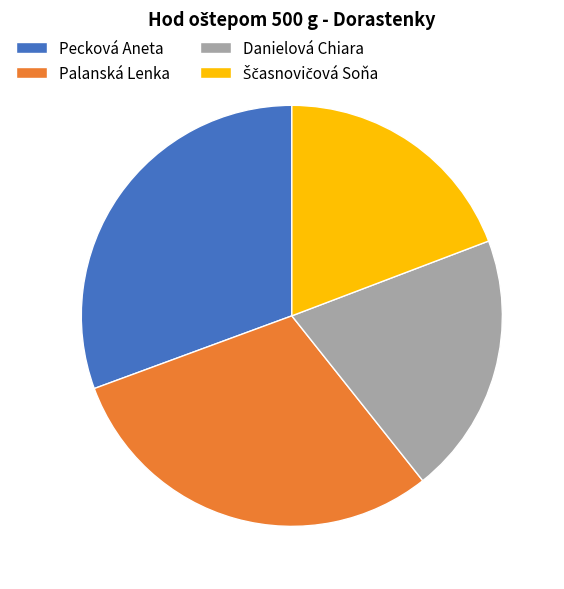

Count the number of slices in the pie.

4